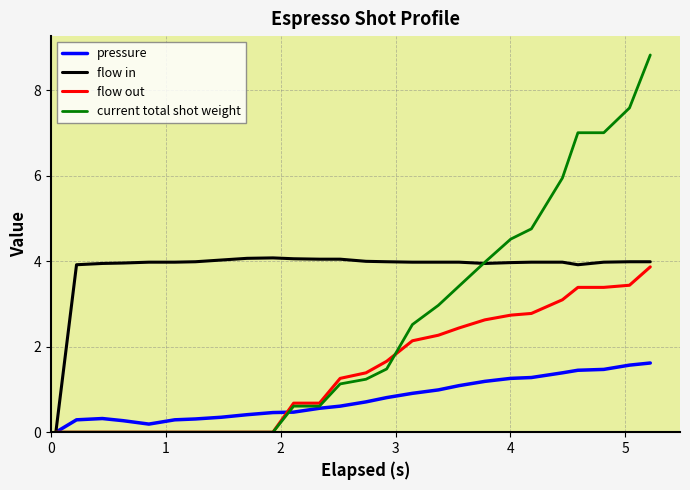

What is the difference between the maximum and minimum values in the current total shot weight series?

8.8